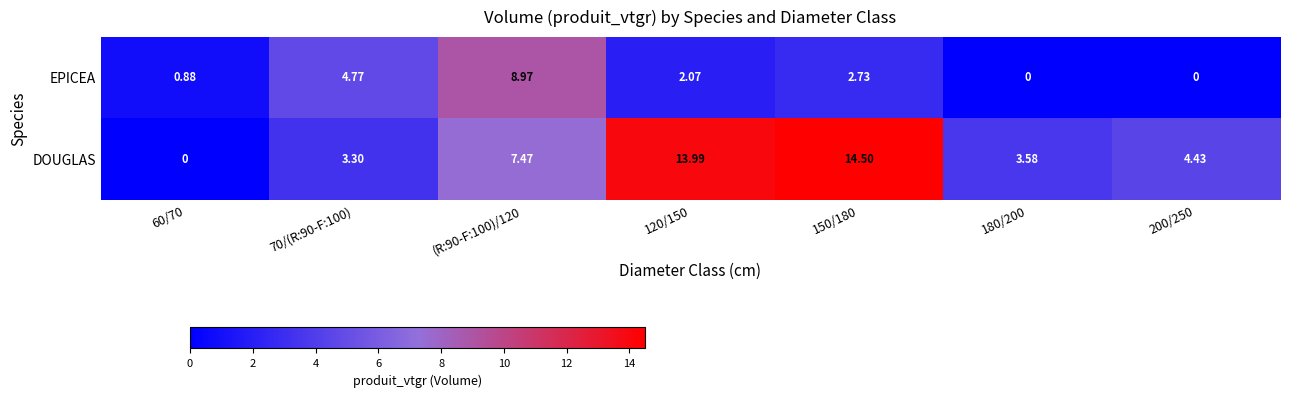

Count the number of data series in this chart.

2